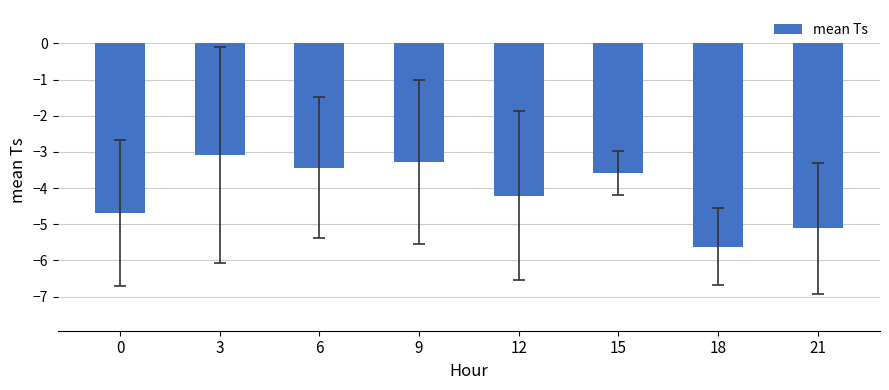

List the labels in order of value, largest first.

3, 9, 6, 15, 12, 0, 21, 18